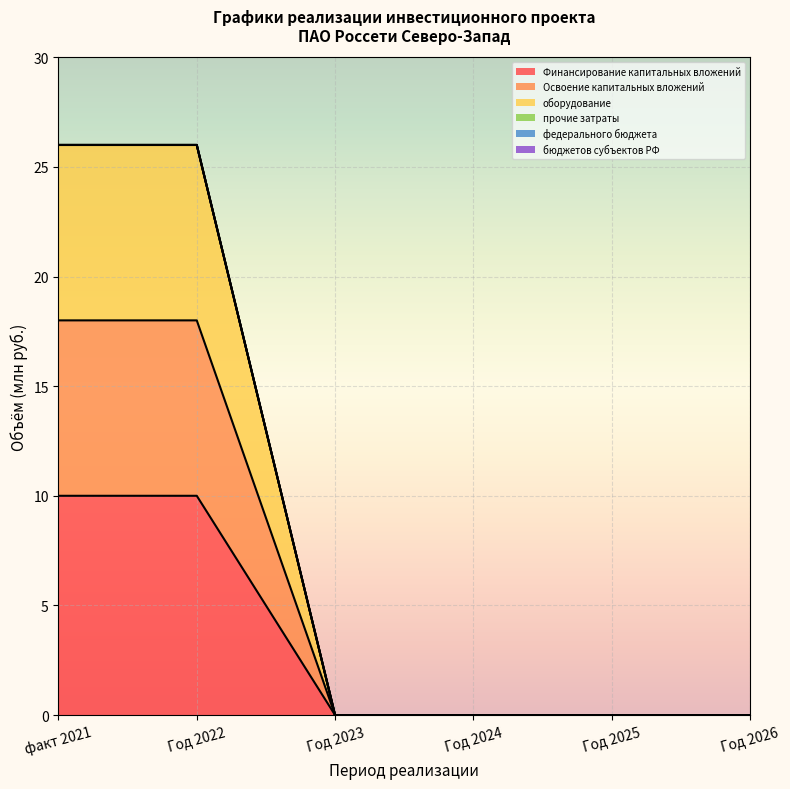

Is it true that Финансирование капитальных вложений equals -7 at Год 2025?

False